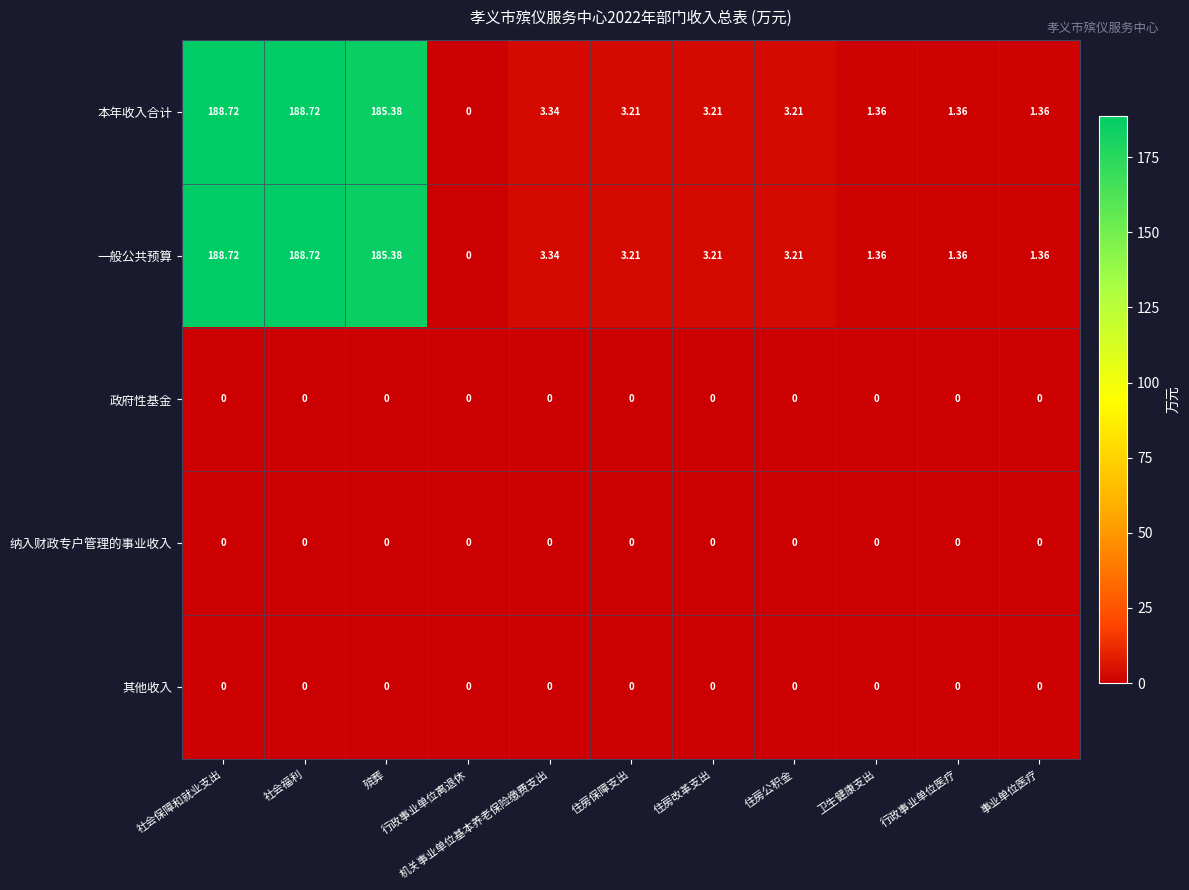

Which category has the lowest value in the 一般公共预算 series?

行政事业单位离退休